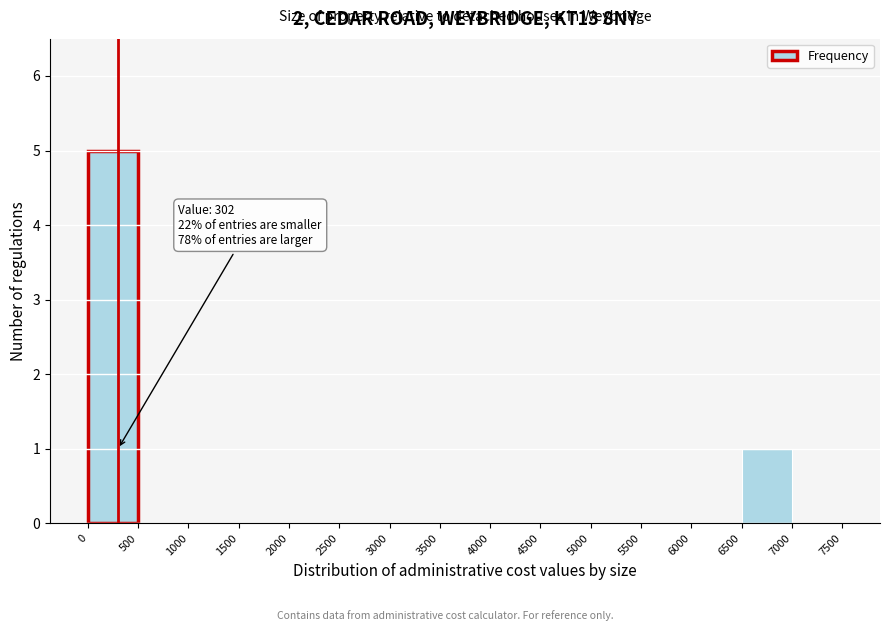

Which range on the x-axis has the tallest bar?

0 to 500